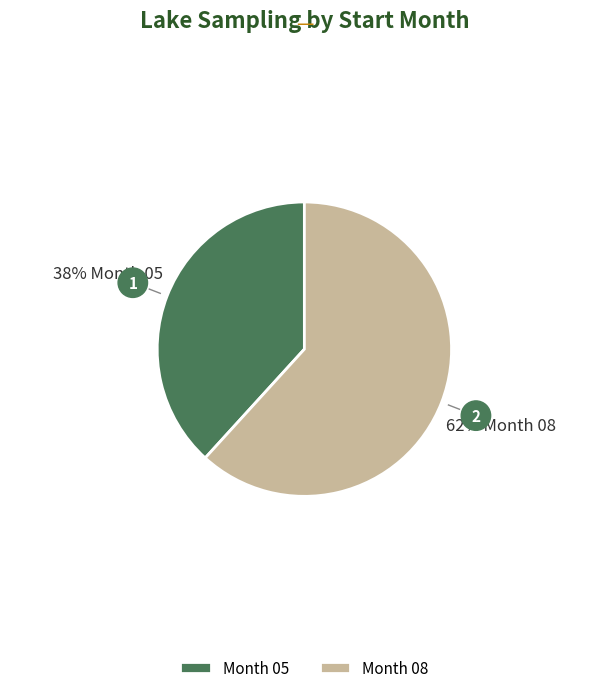

True or false: Month 05 accounts for 31% of the total.

False